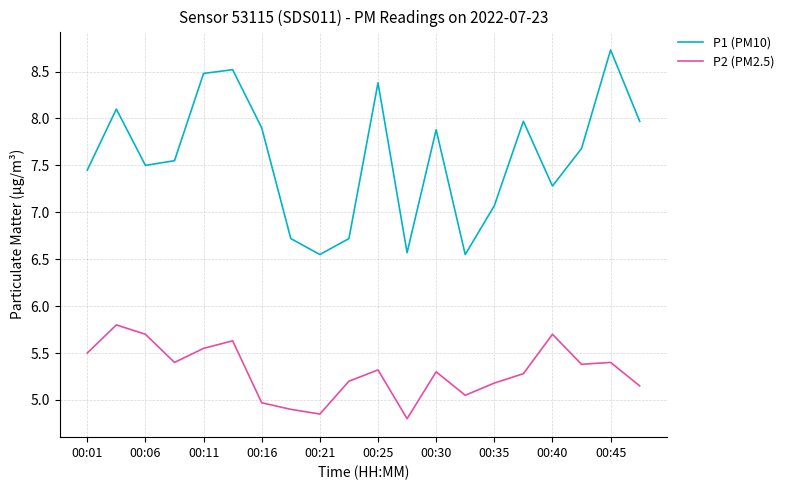

True or false: P2 (PM2.5) and P1 (PM10) intersect in this chart.

False